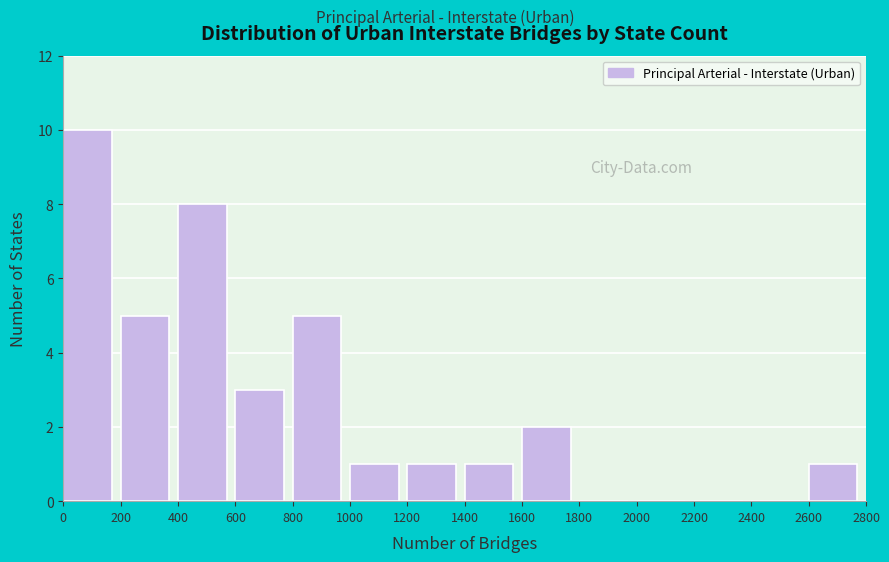

How tall is the bar that spans 1600 to 1800 on the x-axis? The values are not printed on the chart, so give them approximately, as read against the axis.

2